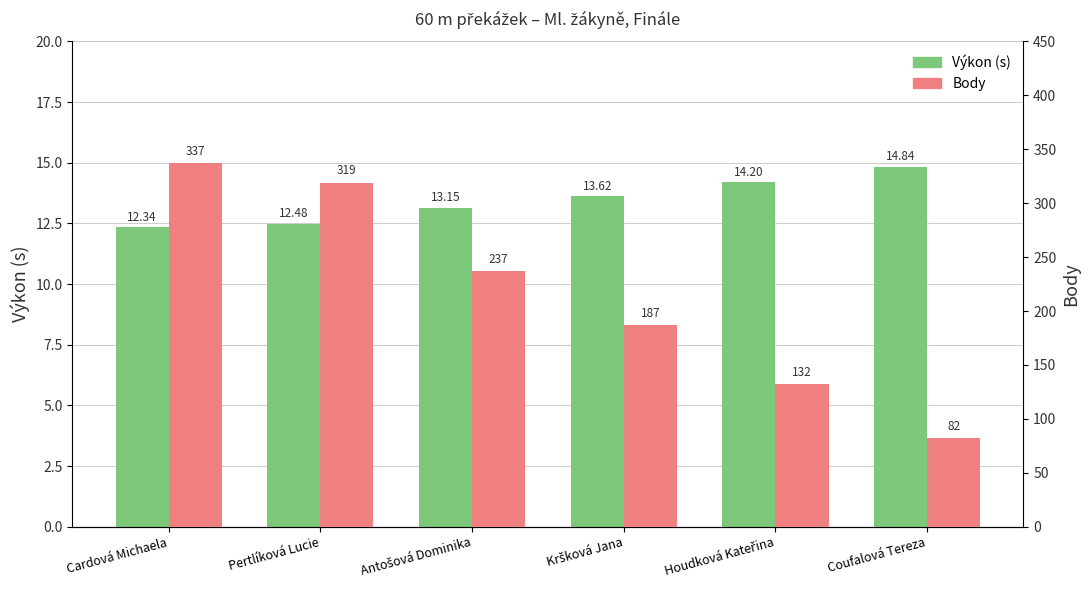

True or false: Výkon (s) has a value of 13.2 at Antošová Dominika.

True